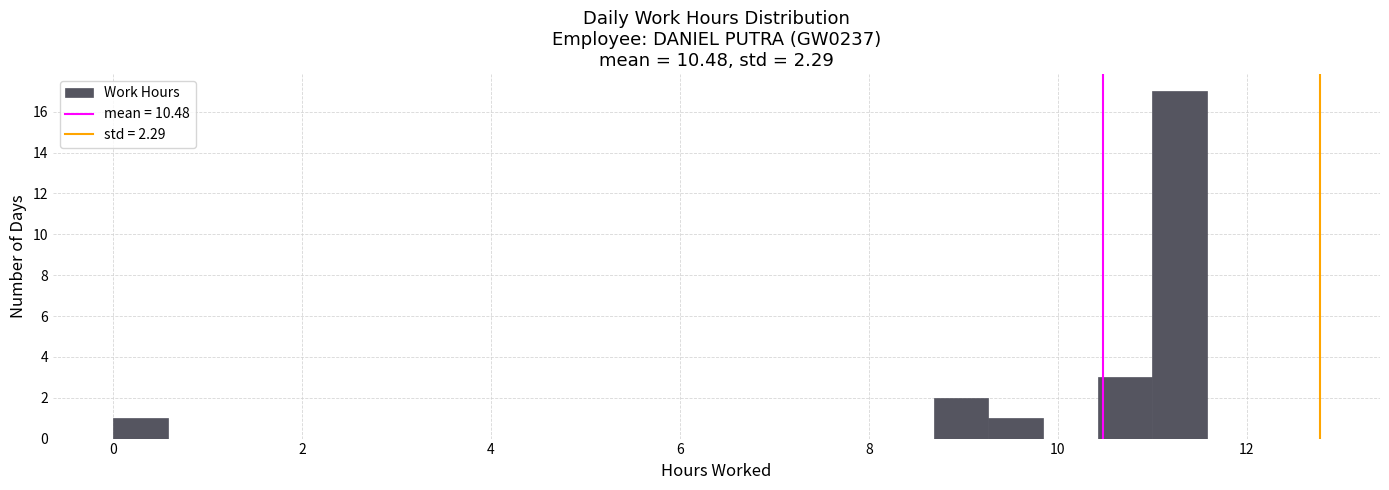

Around what value on the x-axis is the tallest bar? Give the approximate position of its centre, as read against the axis.

11.2